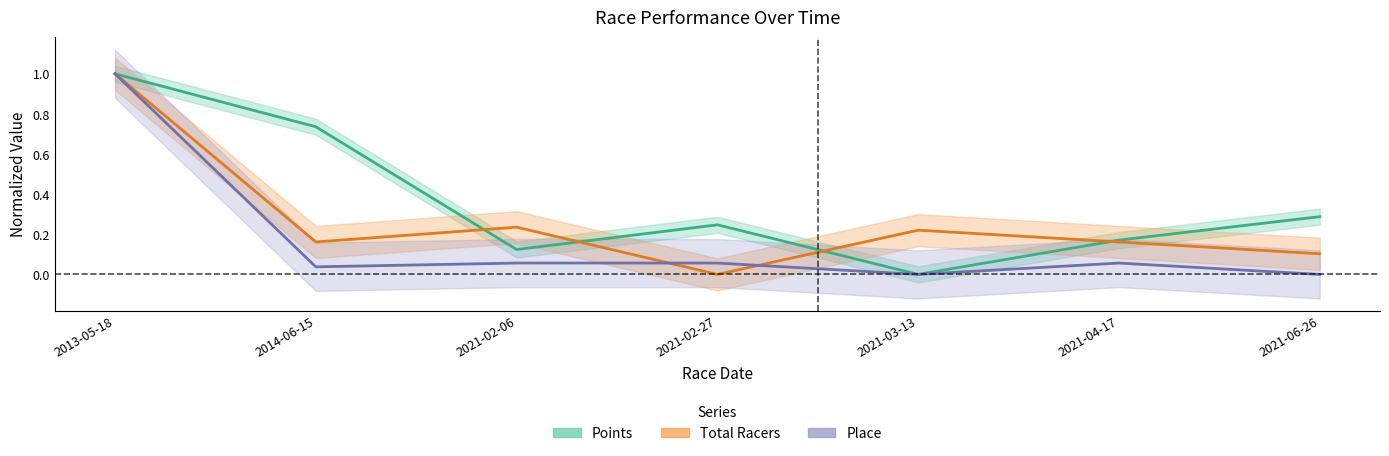

Which series has the largest range (max minus min)?

Points